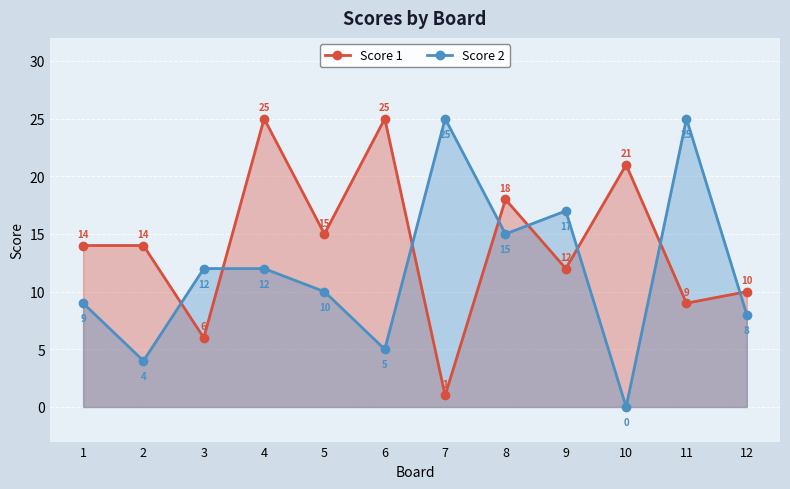

True or false: Score 2 and Score 1 intersect in this chart.

True